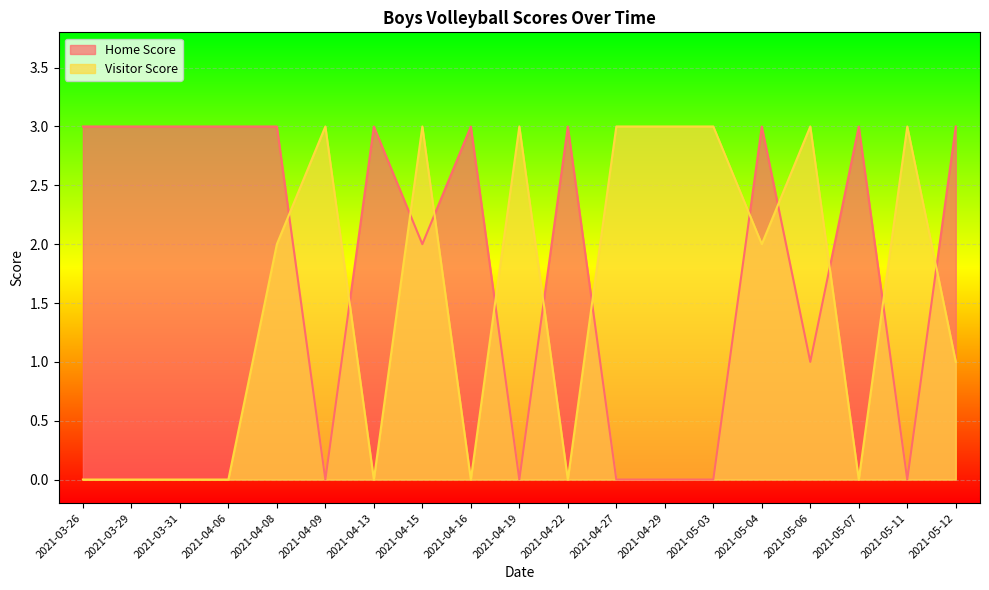

The value of Home Score at 2021-05-04 is 5. True or false?

False